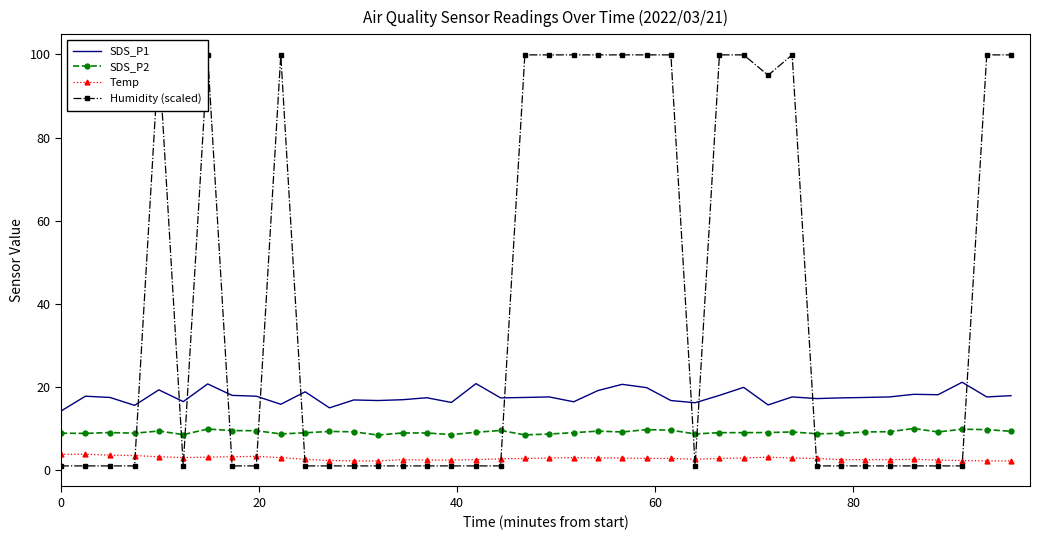

True or false: SDS_P1 and SDS_P2 cross at least once.

False